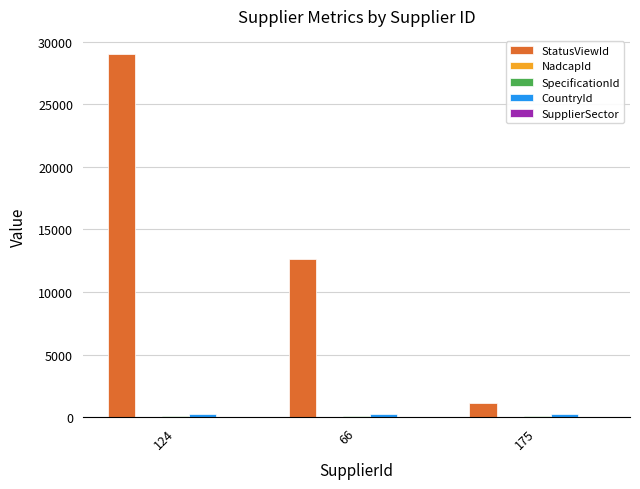

Are the bars horizontal?

No